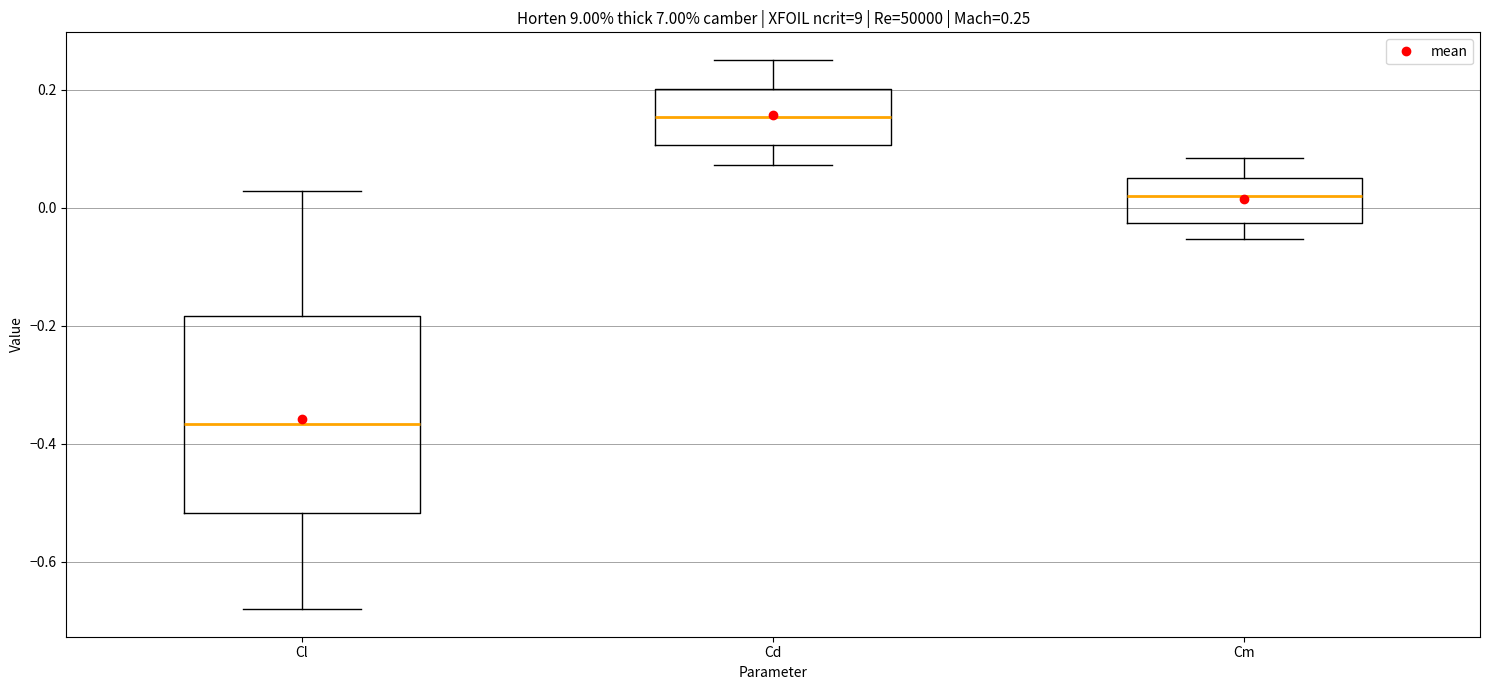

Which box has the highest median line?

Cd